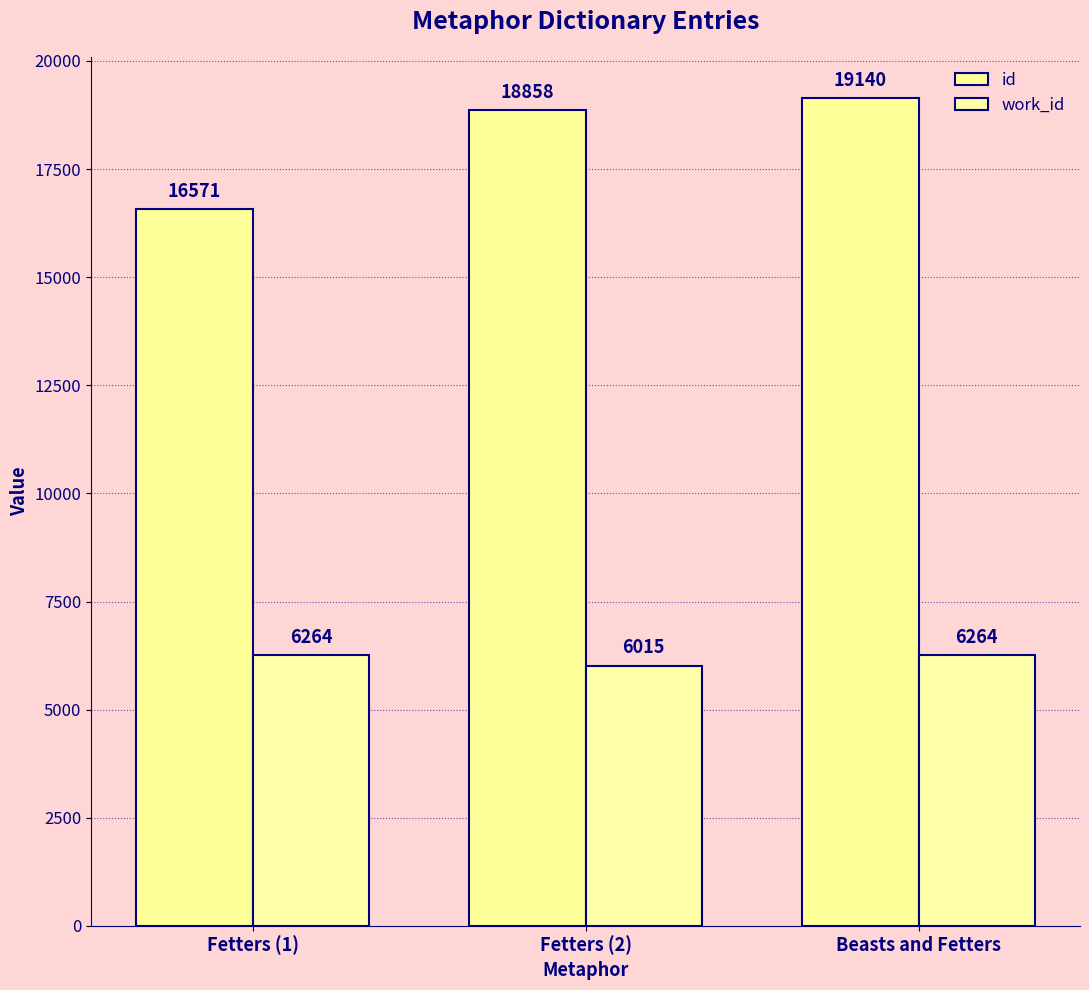

What is the value of the work_id bar at the 1st from the left?

6264